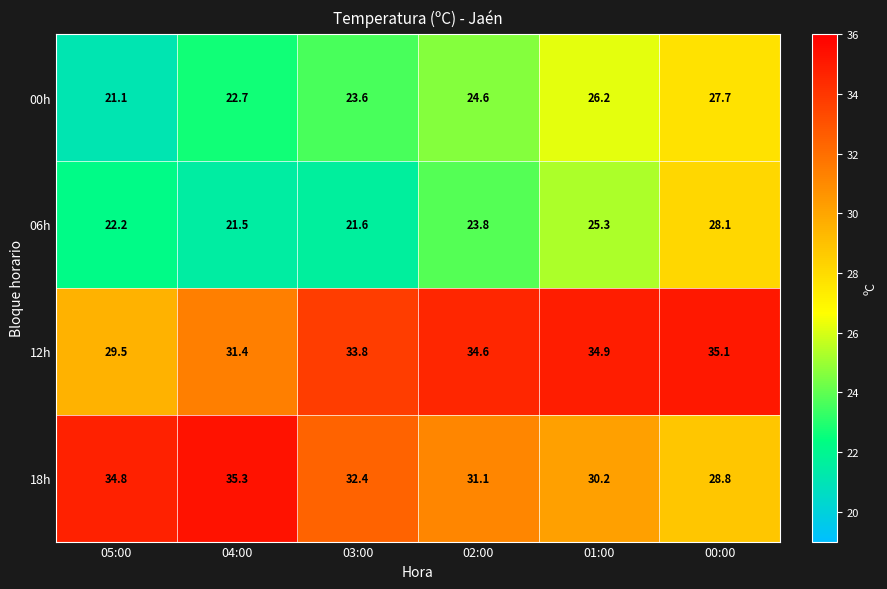

What is the difference between the maximum and minimum values in the 18h series?

6.5